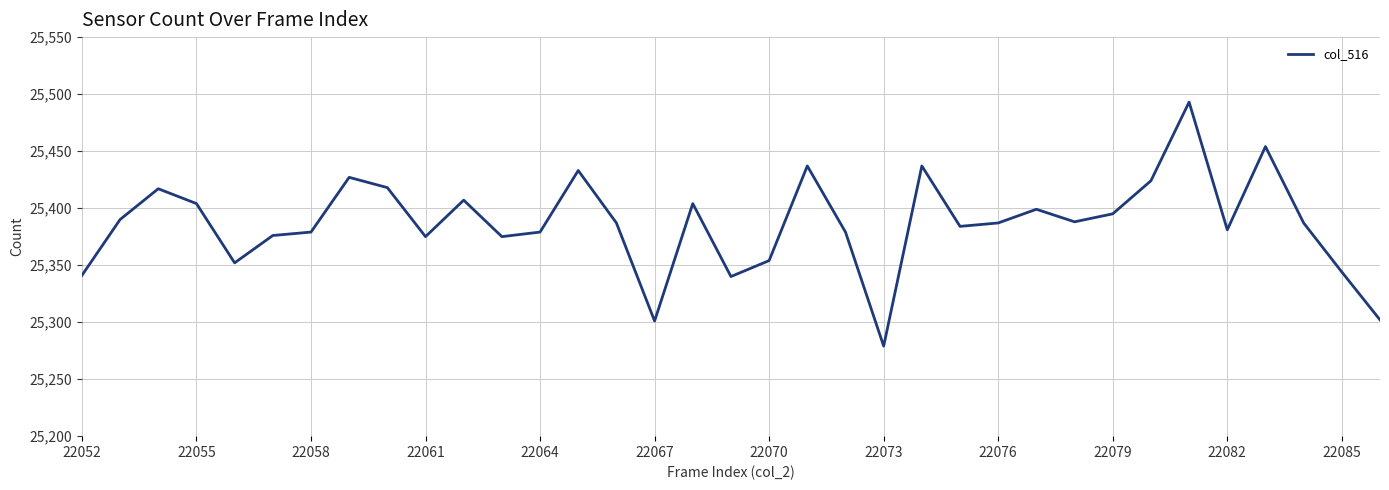

What is the greatest value displayed?

25493